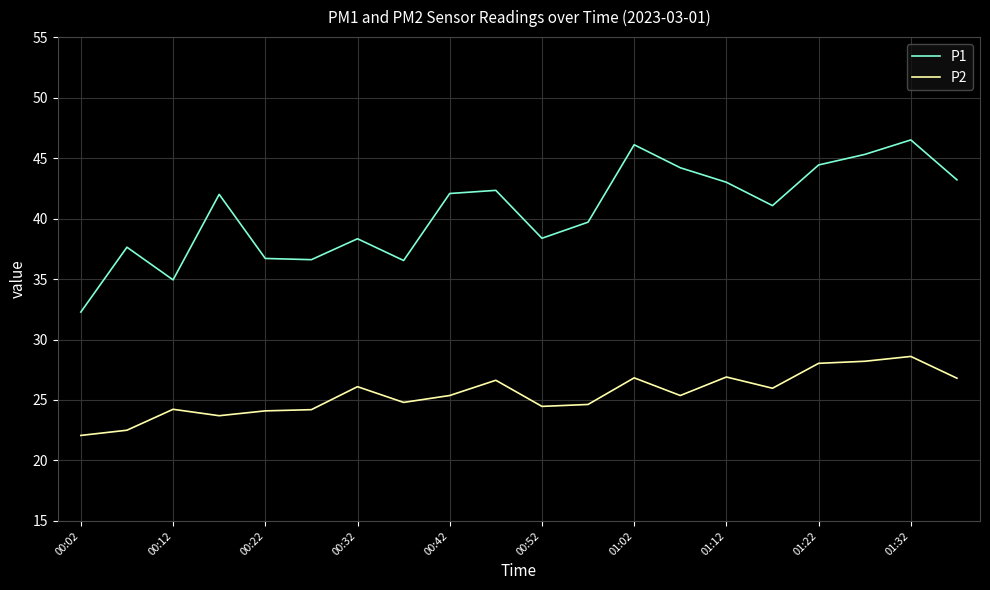

Which series has the largest range (max minus min)?

P1